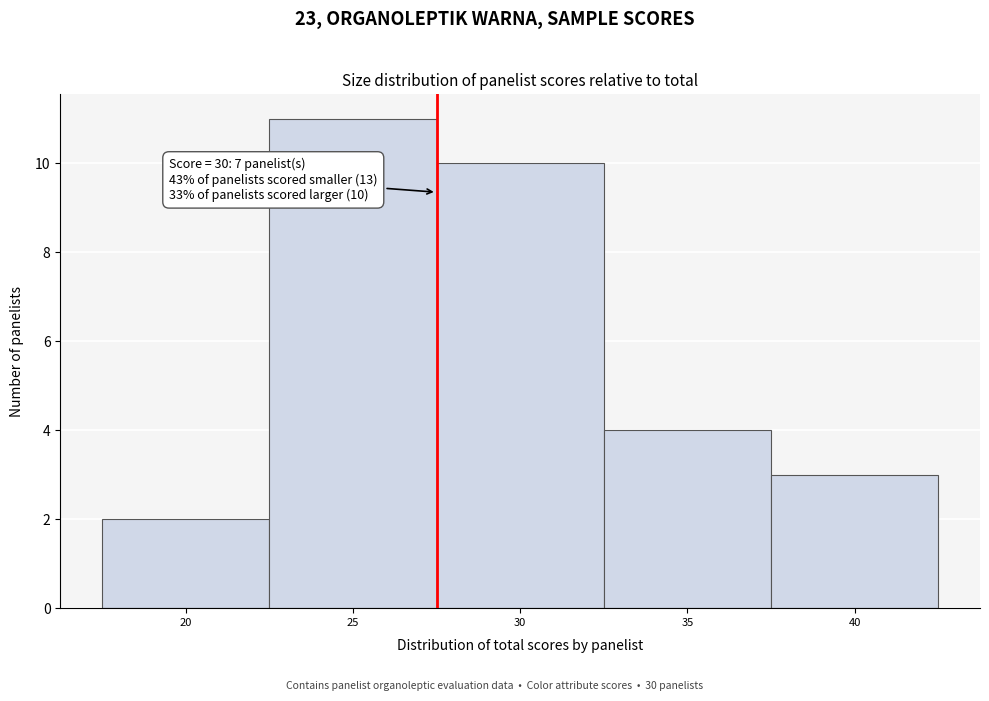

Reading right to left, extract all data points from this chart.

3	4	10	11	2